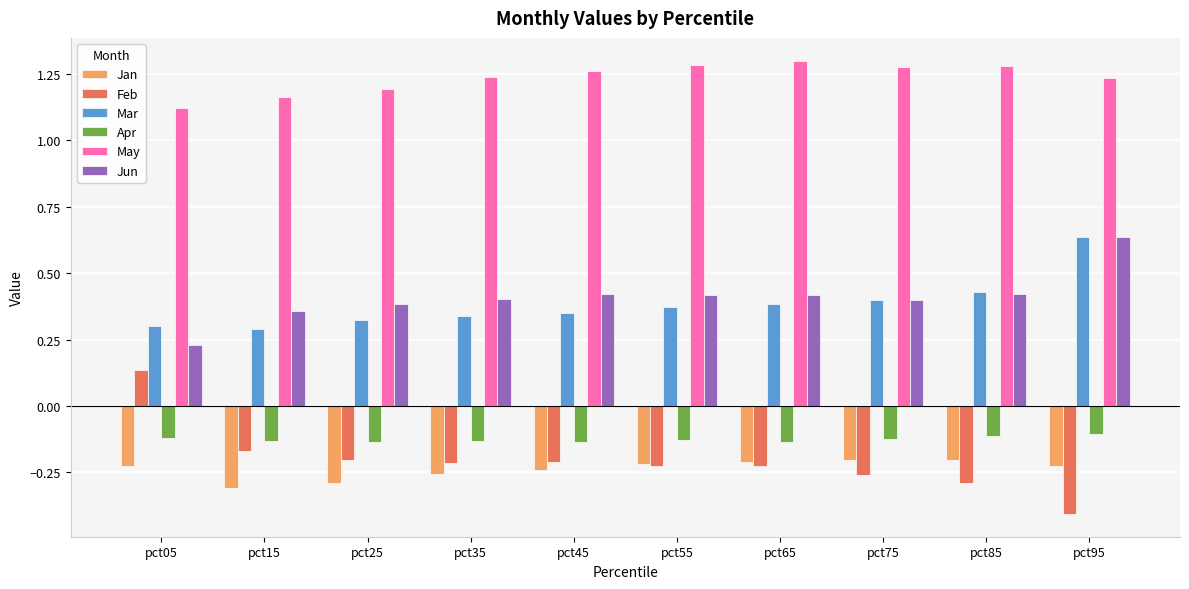

How many bars are there in each group?

6